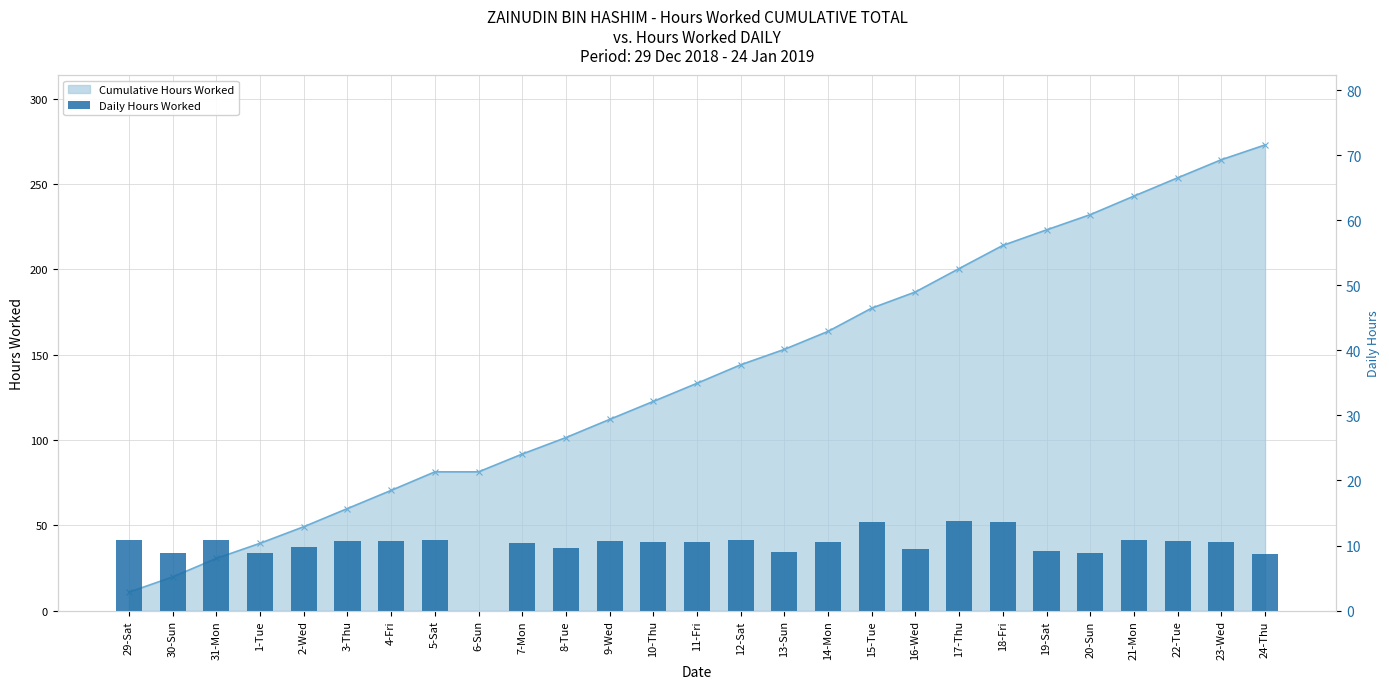

True or false: Cumulative Hours Worked Line has a value of 144.1 at 12-Sat.

True